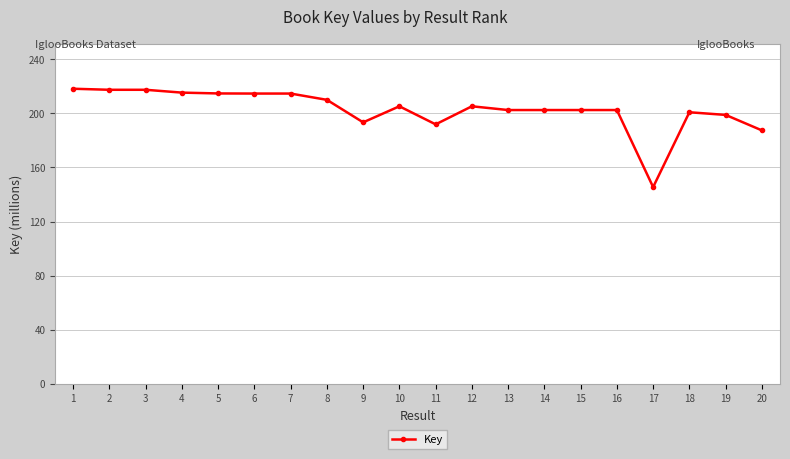

Which label corresponds to the smallest value in the chart?

17